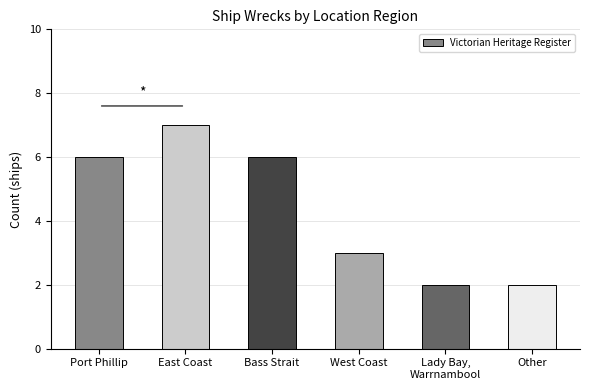

What is the maximum value shown in the chart?

7